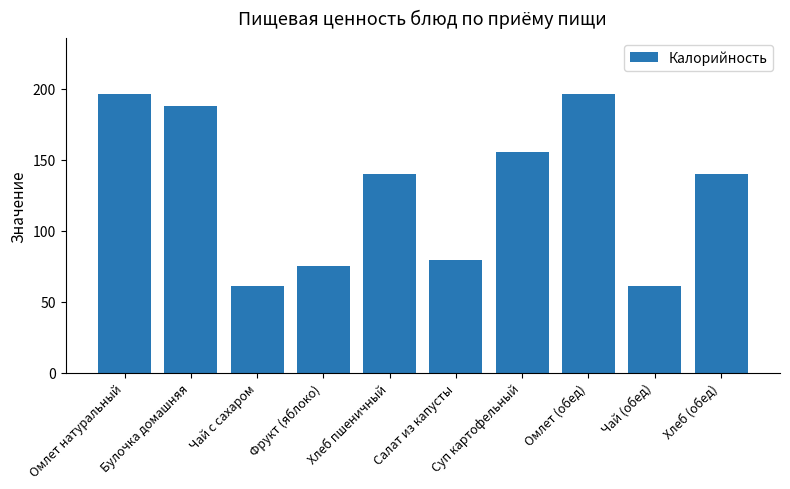

What is the difference between the values at Хлеб (обед) and Фрукт (яблоко)?

64.7